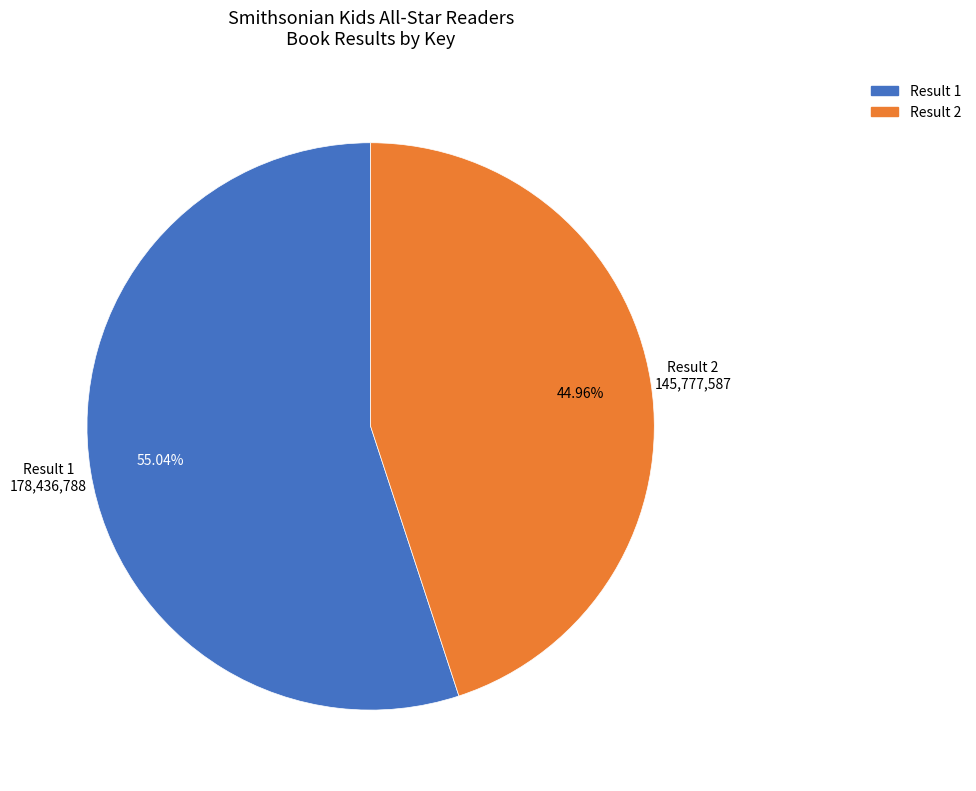

Is there any slice that represents more than half of the pie?

Yes